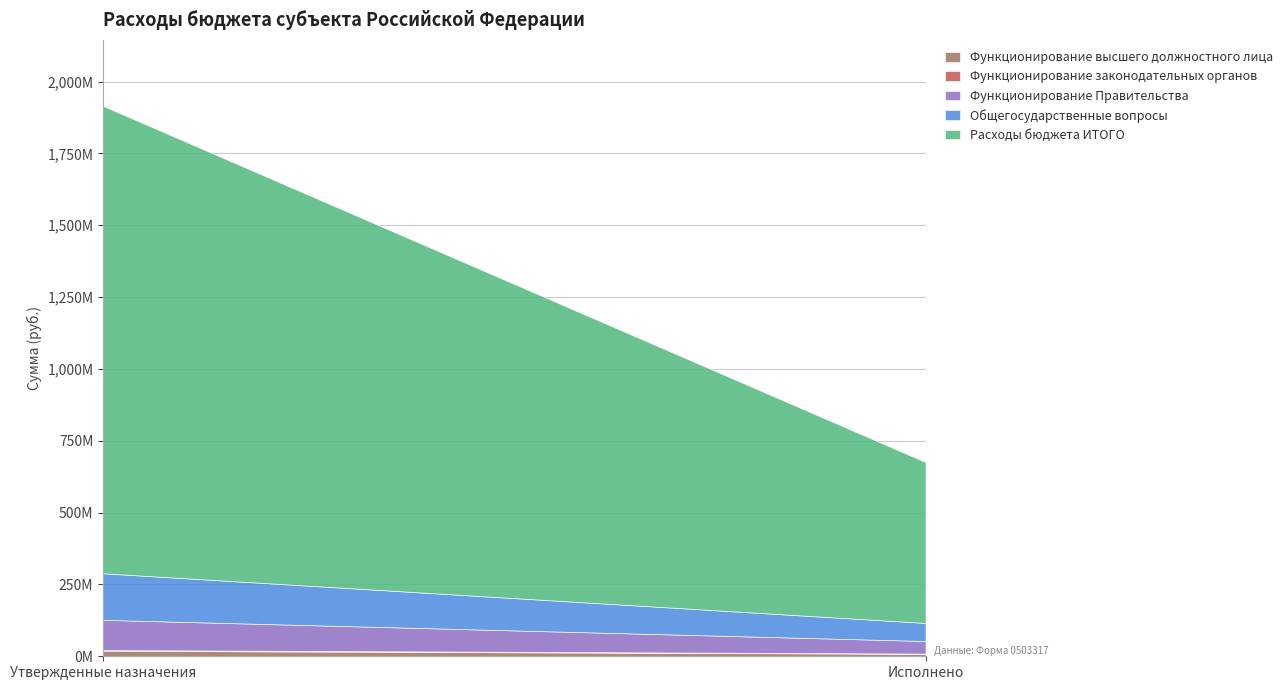

Is the value of Функционирование высшего должностного лица at Исполнено greater than the value of Расходы бюджета ИТОГО at Утвержденные назначения?

No